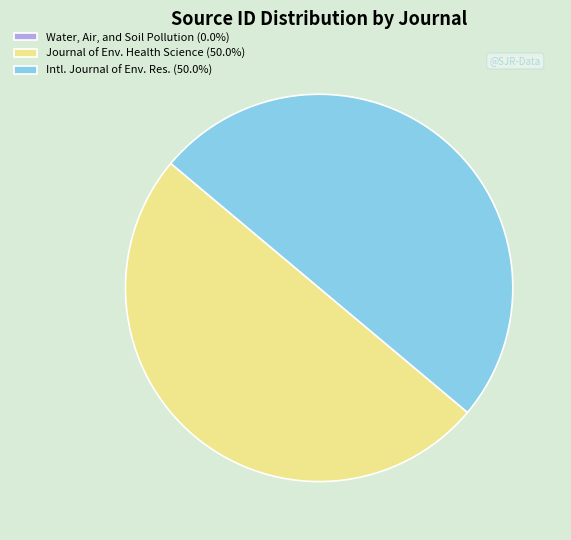

Rank the categories by value from highest to lowest.

International Journal of Environmental, Journal of Environmental Health Science, Water, Air, and Soil Pollution